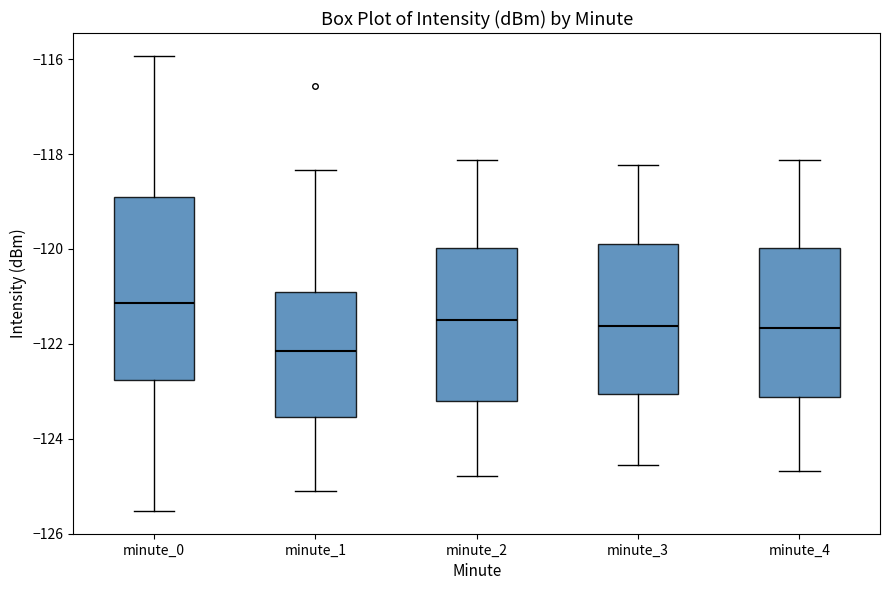

Reading left to right, read every box against the y-axis: the position of its median line, the range the box covers, and the ends of its whiskers. The values are not printed on the chart, so give them approximately, as read against the axis.

minute_0: median -121.2, box -122.8 to -119.0, whiskers -125.6 to -116.0
minute_1: median -122.2, box -123.6 to -121.0, whiskers -125.2 to -118.4
minute_2: median -121.6, box -123.2 to -120.0, whiskers -124.8 to -118.2
minute_3: median -121.6, box -123.0 to -119.8, whiskers -124.6 to -118.2
minute_4: median -121.6, box -123.2 to -120.0, whiskers -124.6 to -118.2